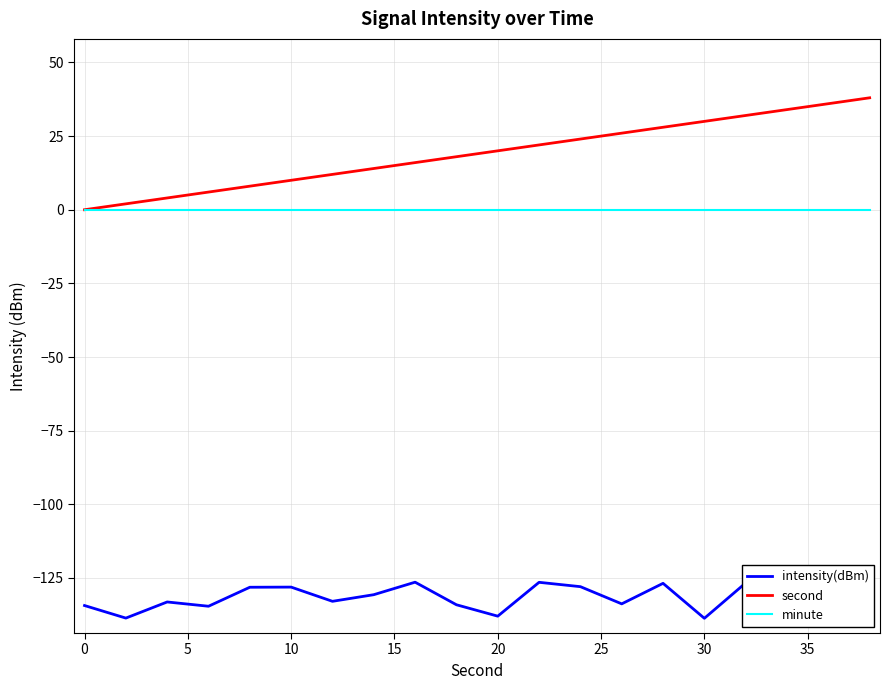

What is the difference between the maximum and minimum values in the second series?

38.0